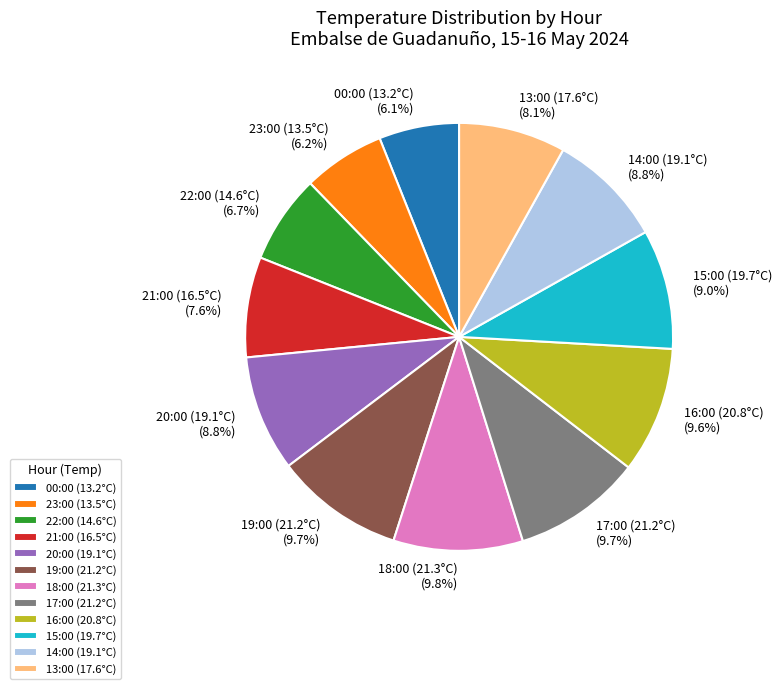

To the nearest percent, what is the difference between the 21:00 (16.5°C) and 20:00 (19.1°C) slice percentages?

1%